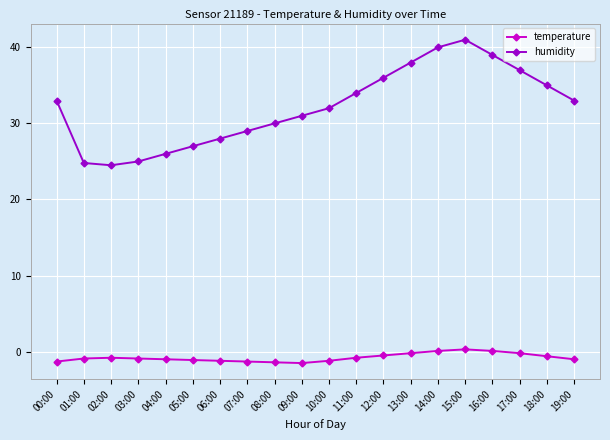

List the series in order of their overall mean, highest first.

humidity, temperature